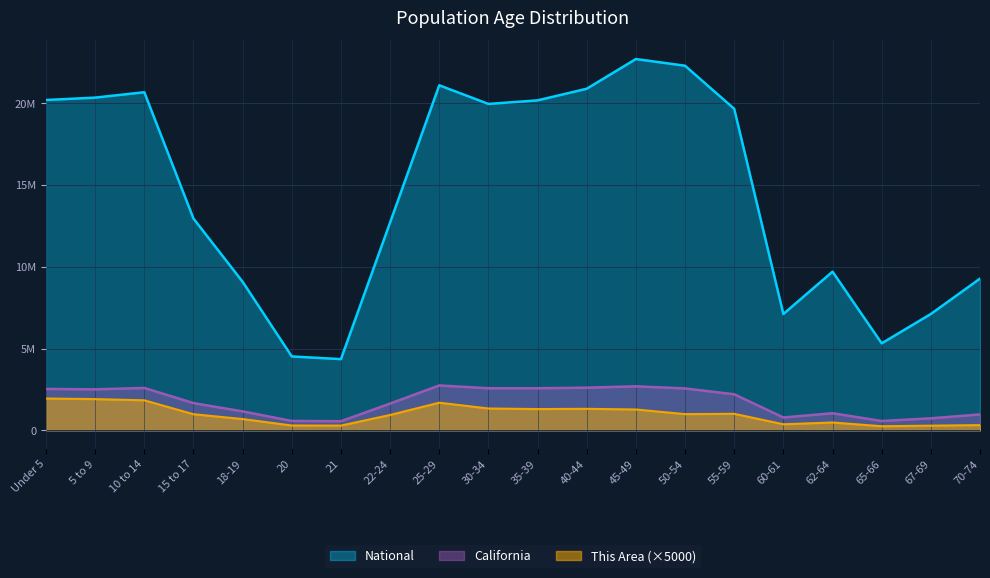

What is the smallest value displayed?

250000